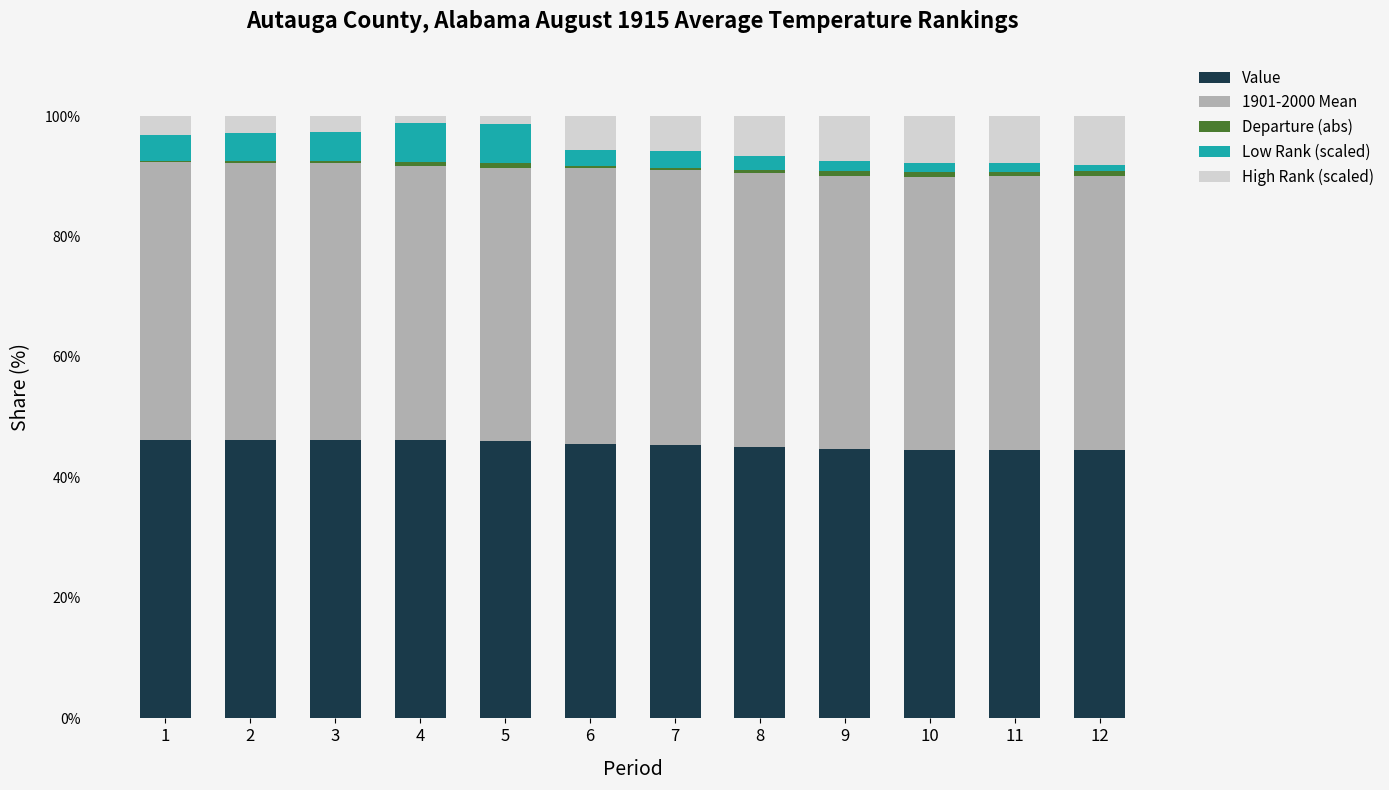

What is the highest value of the Value series?

46.3